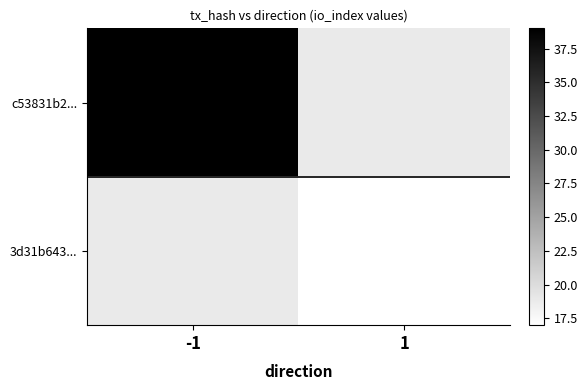

What value does the 3d31b643... series have at 1?

17.0